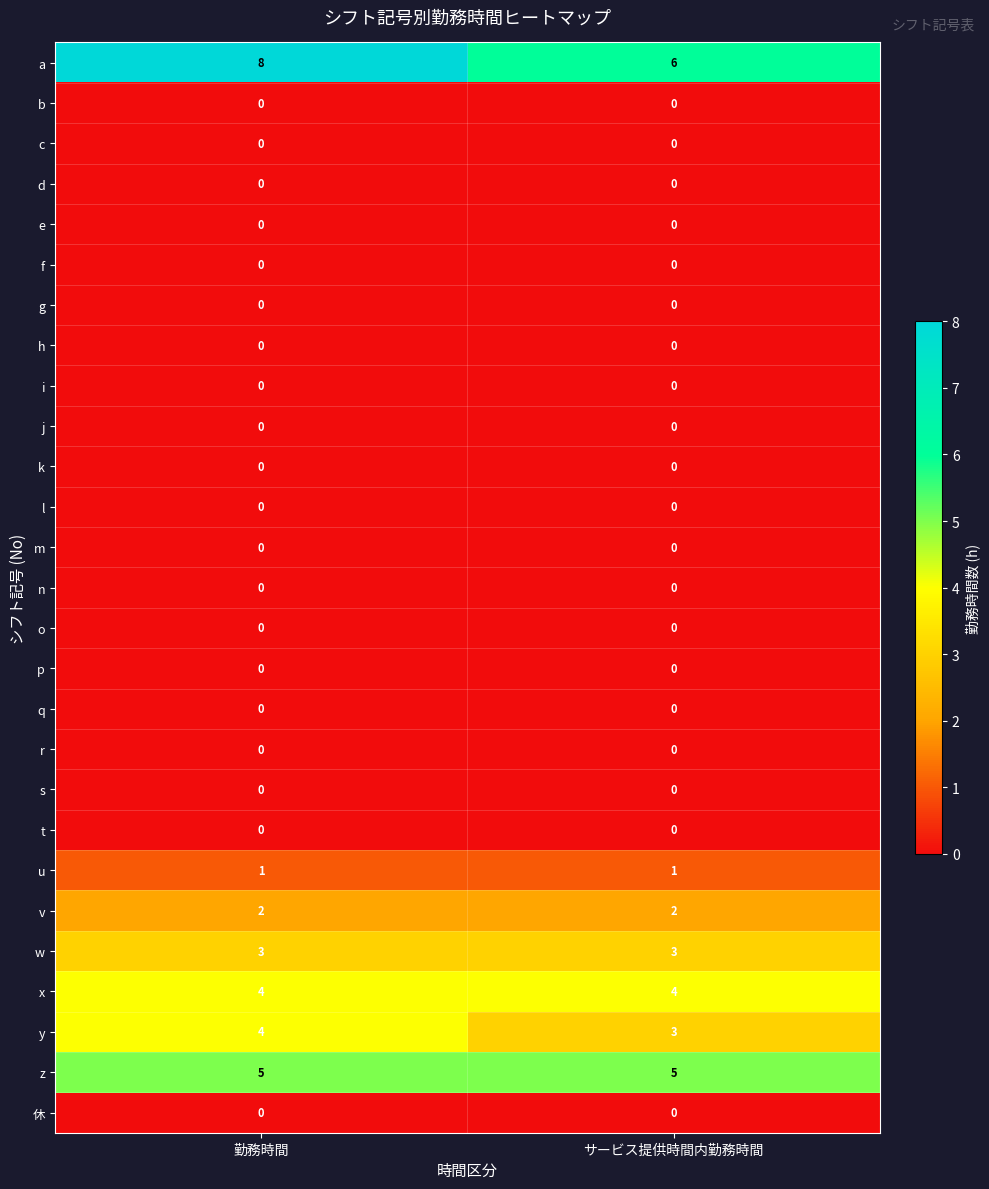

How many series are shown in this chart?

27